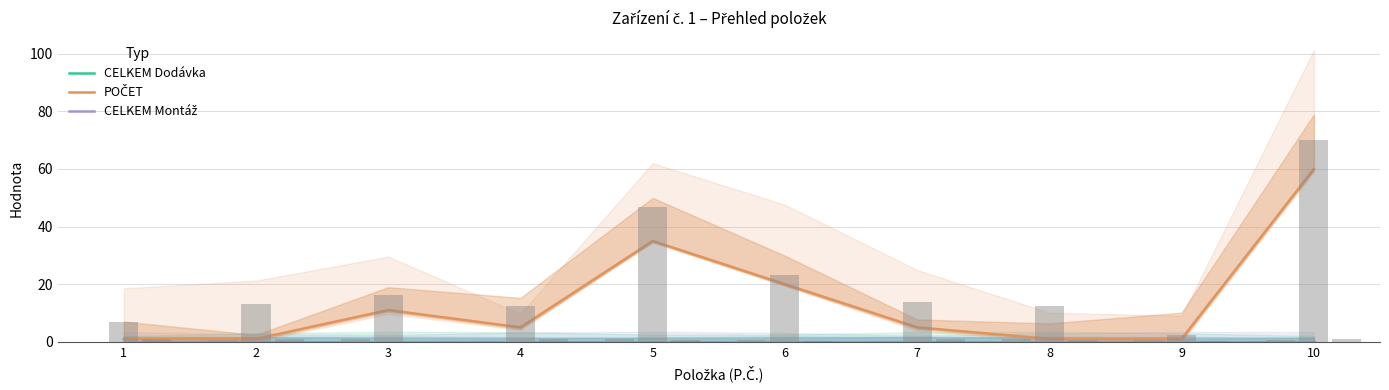

At which label does CELKEM Dodávka reach its peak?

1